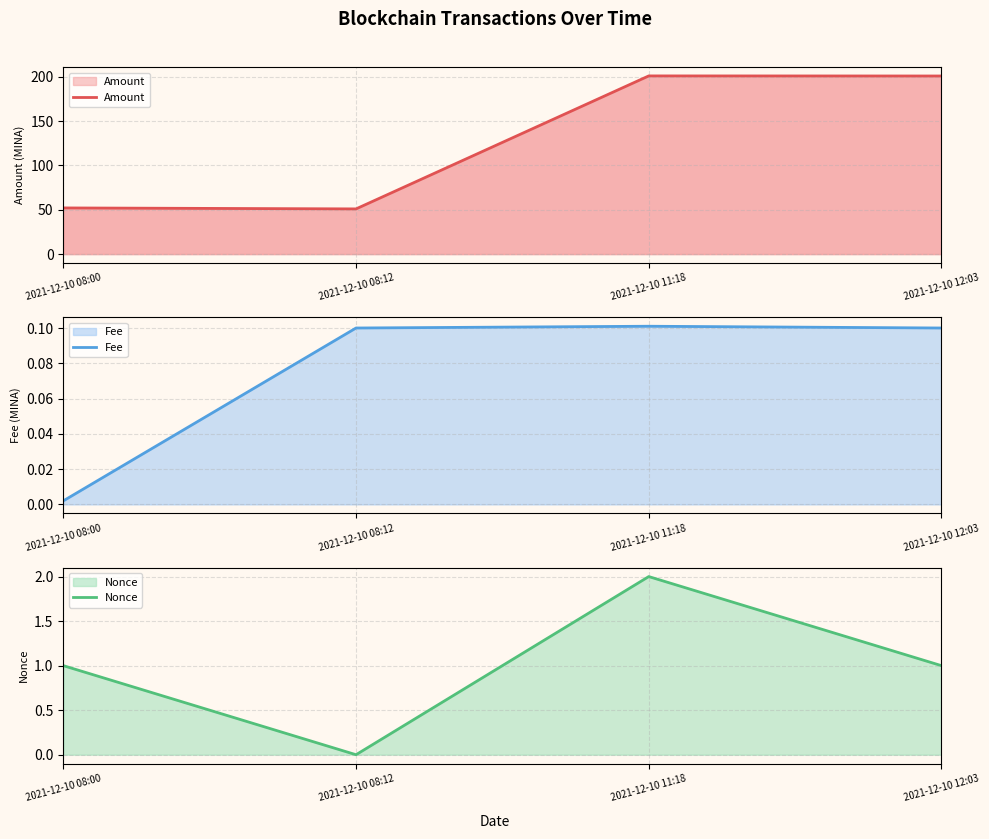

Between 2021-12-10 08:00 and 2021-12-10 11:18, which is larger?

2021-12-10 11:18